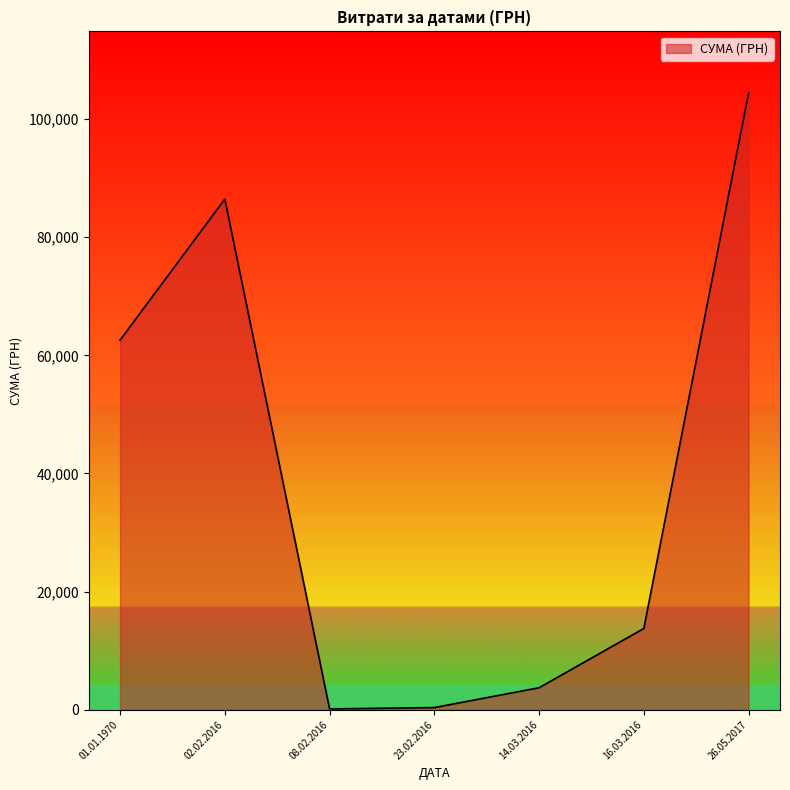

The value at 01.01.1970 is 62574.0. True or false?

True